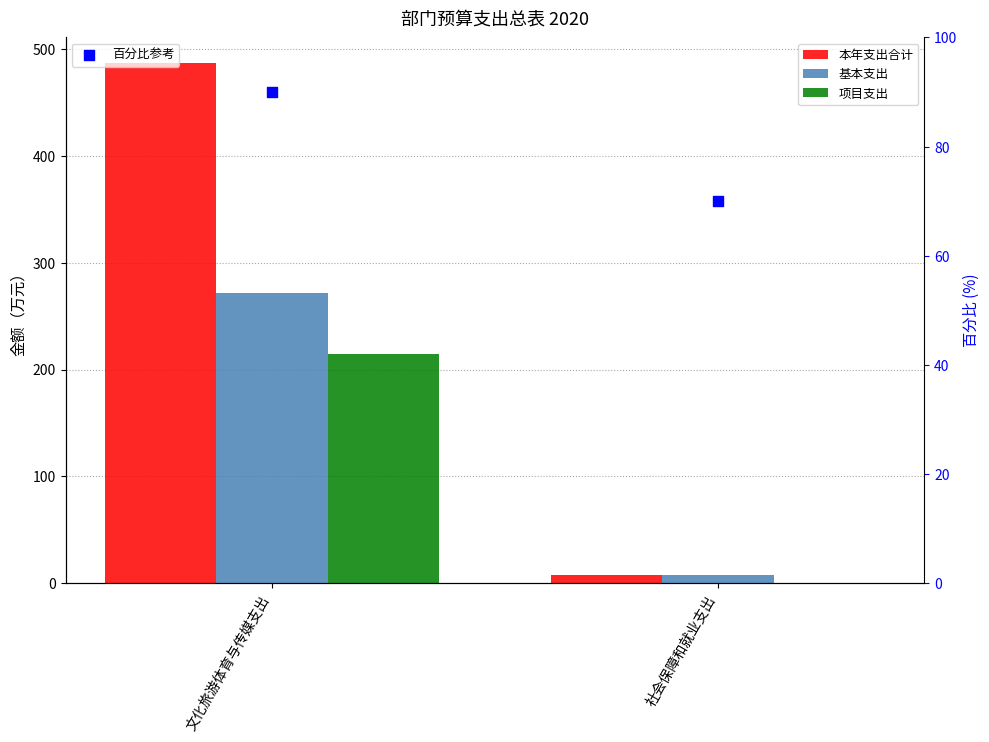

What are all the series names shown in the legend?

本年支出合计, 基本支出, 项目支出, 百分比参考